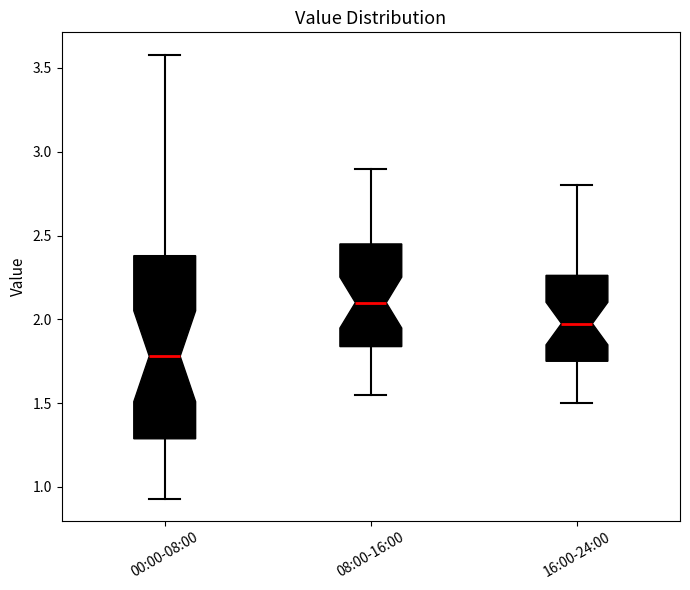

Where is the upper edge of the box for 08:00-16:00 on the y-axis? The values are not printed on the chart, so give them approximately, as read against the axis.

2.45